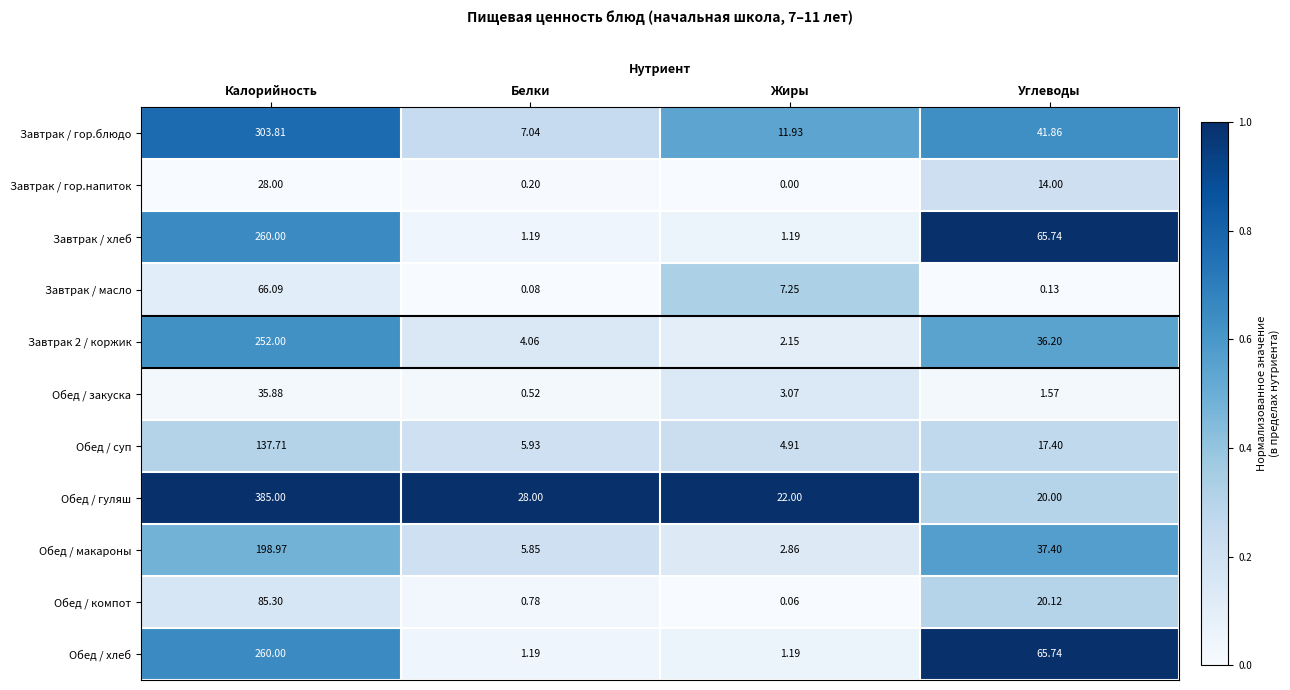

Is the value of Обед / суп at Белки greater than the value of Обед / закуска at Жиры?

Yes